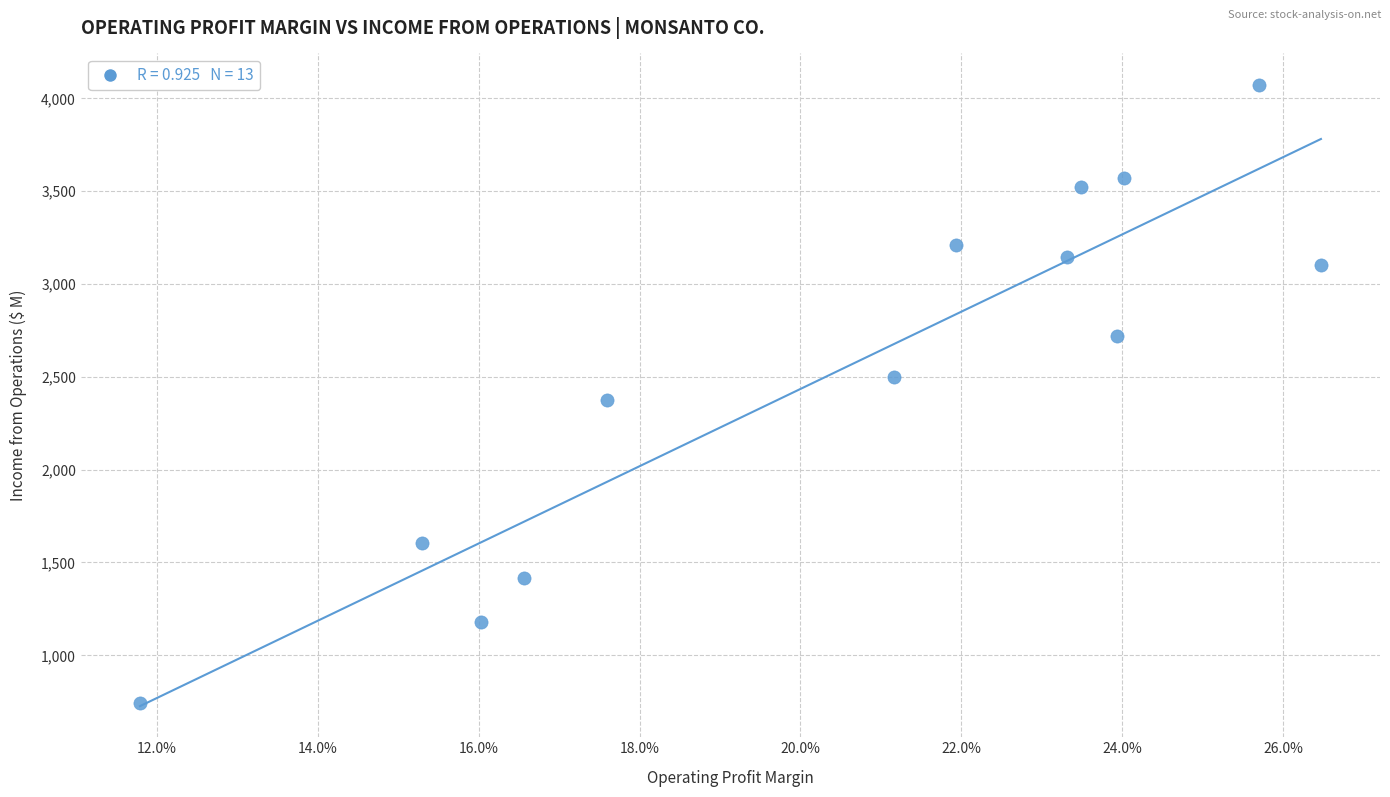

What is the range of Y values (max minus min)?

3333